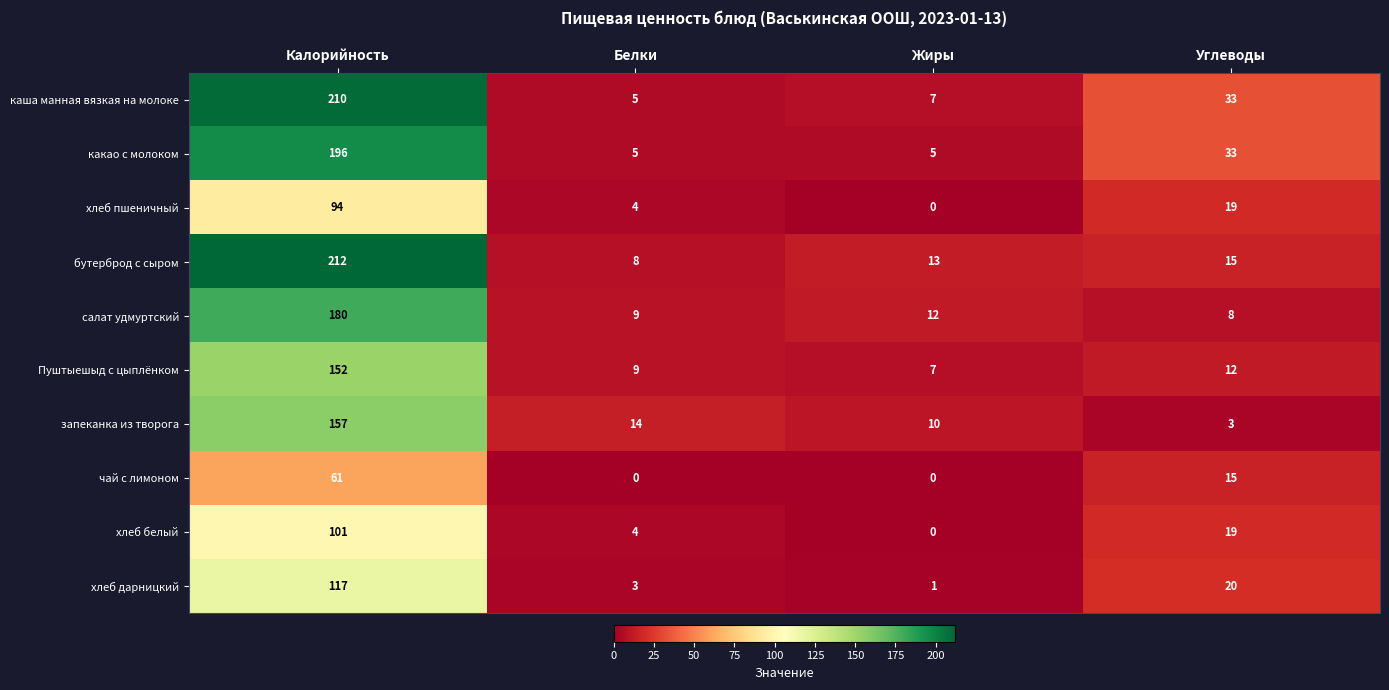

Where does the хлеб белый series first go above 19?

Калорийность